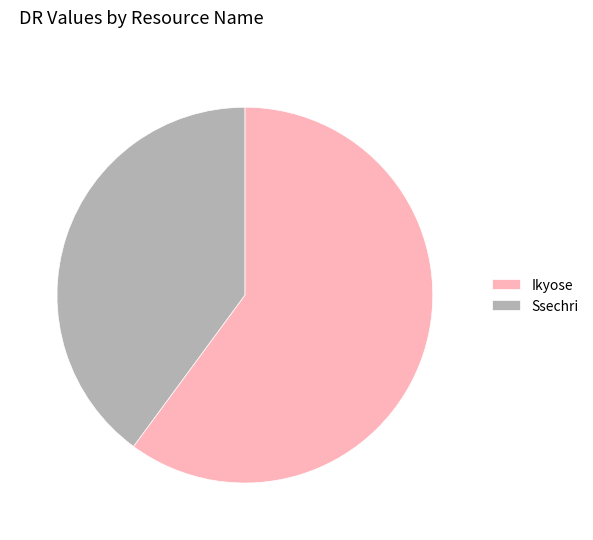

Rank the categories by value from lowest to highest.

Ssechri, Ikyose